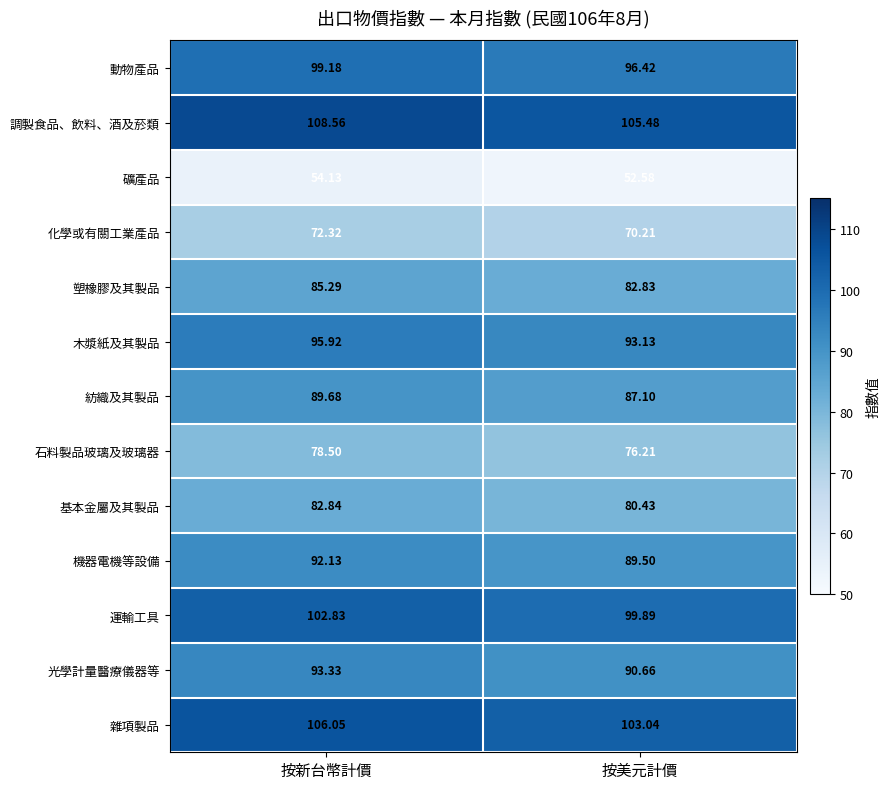

What is the total value across all series at 按新台幣計價?

1160.8